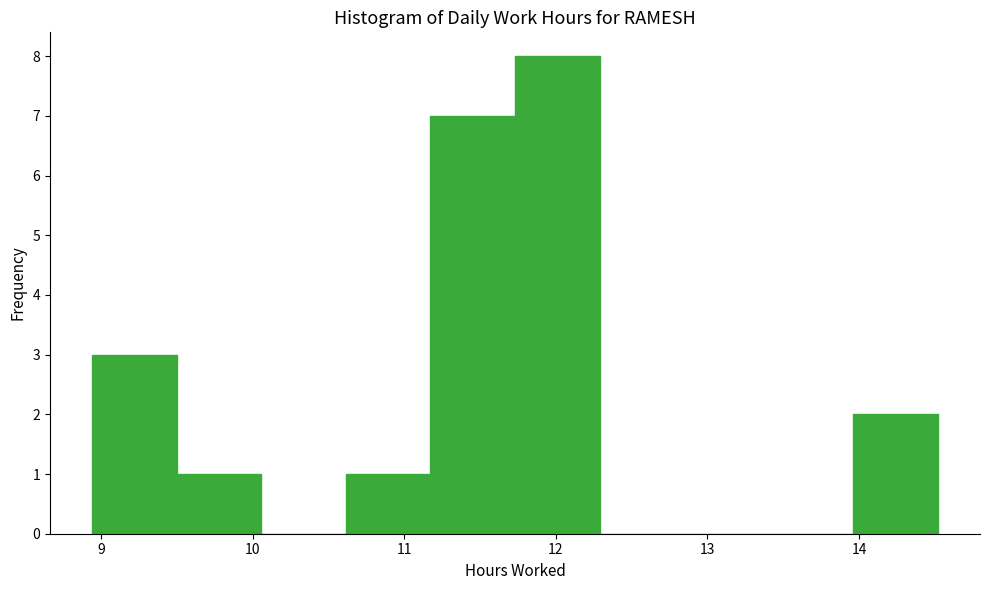

Reading left to right, transcribe this chart: for each bar, give the range it covers on the x-axis and its height. Neither the bar edges nor the heights are printed on the chart, so give them approximately, as read against the axes.

8.9 to 9.5: 3
9.5 to 10.1: 1
10.1 to 10.6: 0
10.6 to 11.2: 1
11.2 to 11.7: 7
11.7 to 12.3: 8
12.3 to 12.8: 0
12.8 to 13.4: 0
13.4 to 14.0: 0
14.0 to 14.5: 2